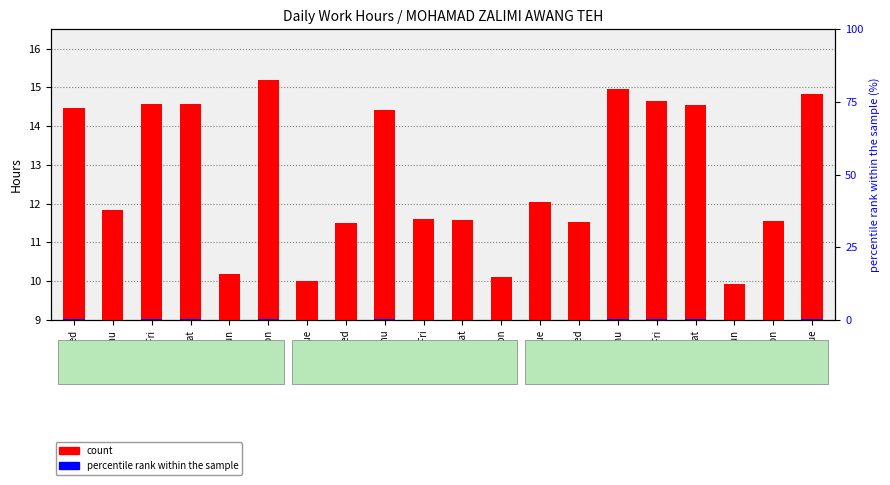

The value of percentile rank within the sample at 1-Tue is 0.0. True or false?

True